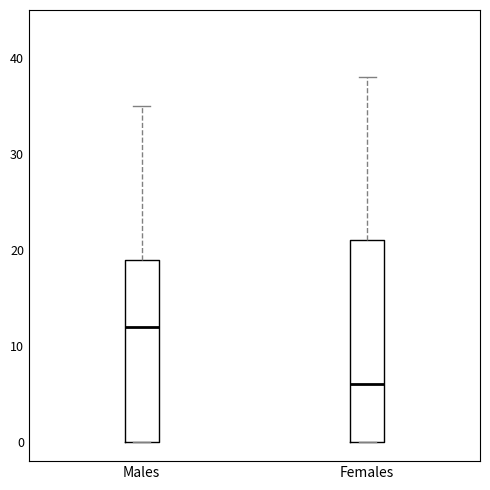

Reading left to right, transcribe this box plot: for each box, give where its median line is, the range the box spans, and where its two whiskers end, as read against the y-axis. The values are not printed on the chart, so give them approximately, as read against the axis.

Males: median 12, box 0 to 19, whiskers 0 to 35
Females: median 6, box 0 to 21, whiskers 0 to 38